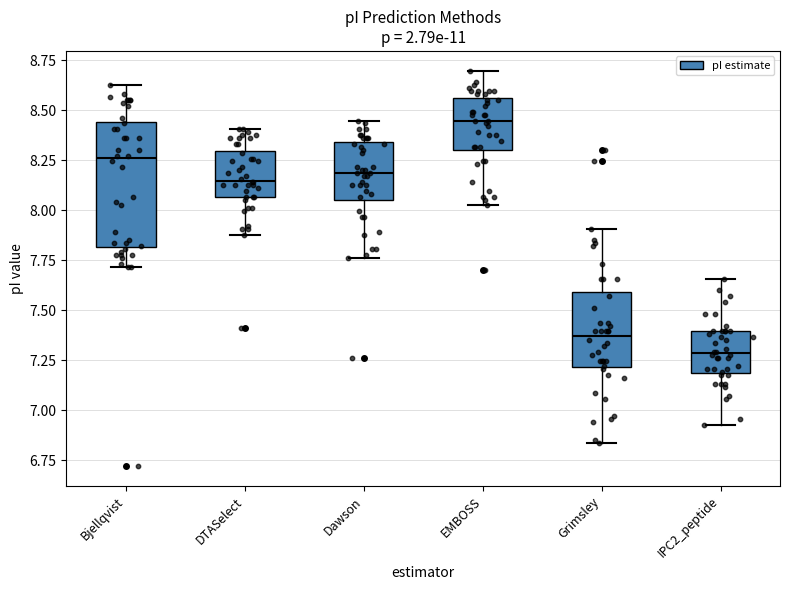

Reading left to right, transcribe this box plot: for each box, give where its median line is, the range the box spans, and where its two whiskers end, as read against the y-axis. The values are not printed on the chart, so give them approximately, as read against the axis.

Bjellqvist: median 8.25, box 7.80 to 8.45, whiskers 7.70 to 8.60
DTASelect: median 8.15, box 8.05 to 8.30, whiskers 7.90 to 8.40
Dawson: median 8.20, box 8.05 to 8.35, whiskers 7.75 to 8.45
EMBOSS: median 8.45, box 8.30 to 8.55, whiskers 8.00 to 8.70
Grimsley: median 7.35, box 7.20 to 7.60, whiskers 6.85 to 7.90
IPC2_peptide: median 7.30, box 7.20 to 7.40, whiskers 6.95 to 7.65